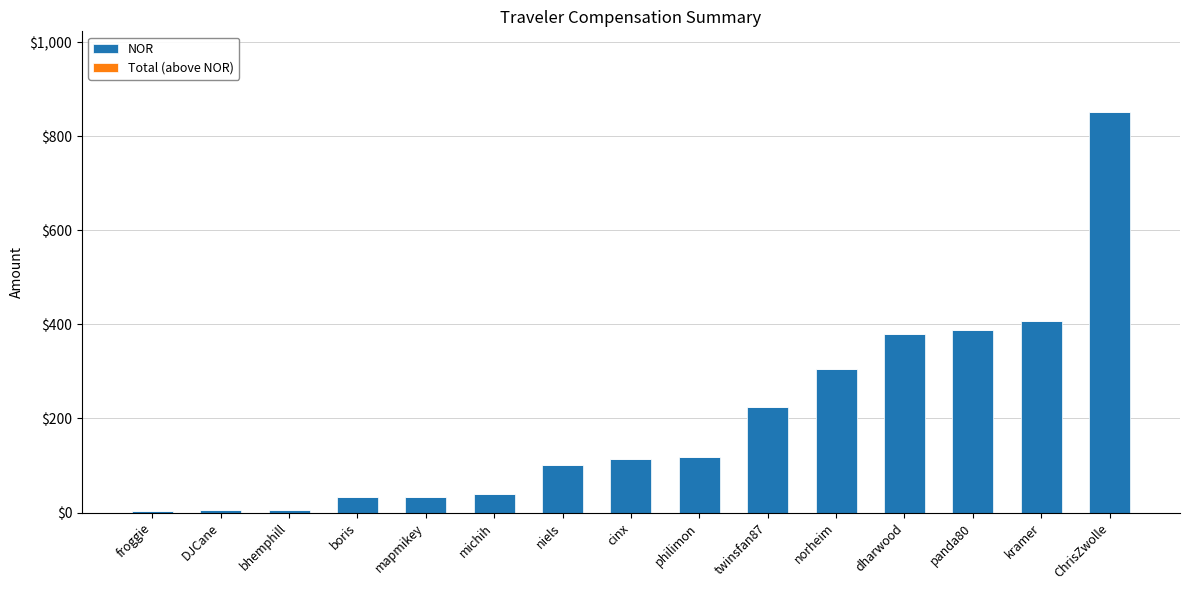

What is the approximate value at dharwood?

380.6